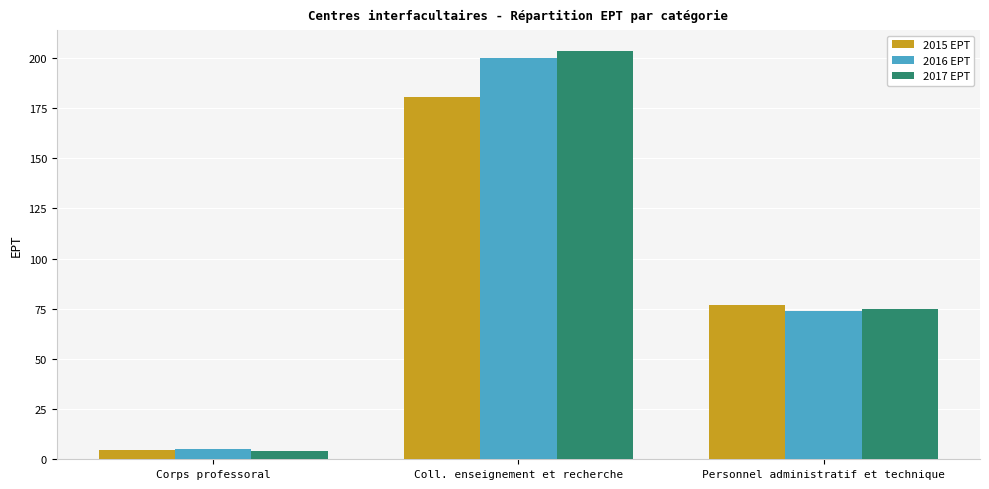

What is the smallest value displayed?

4.2